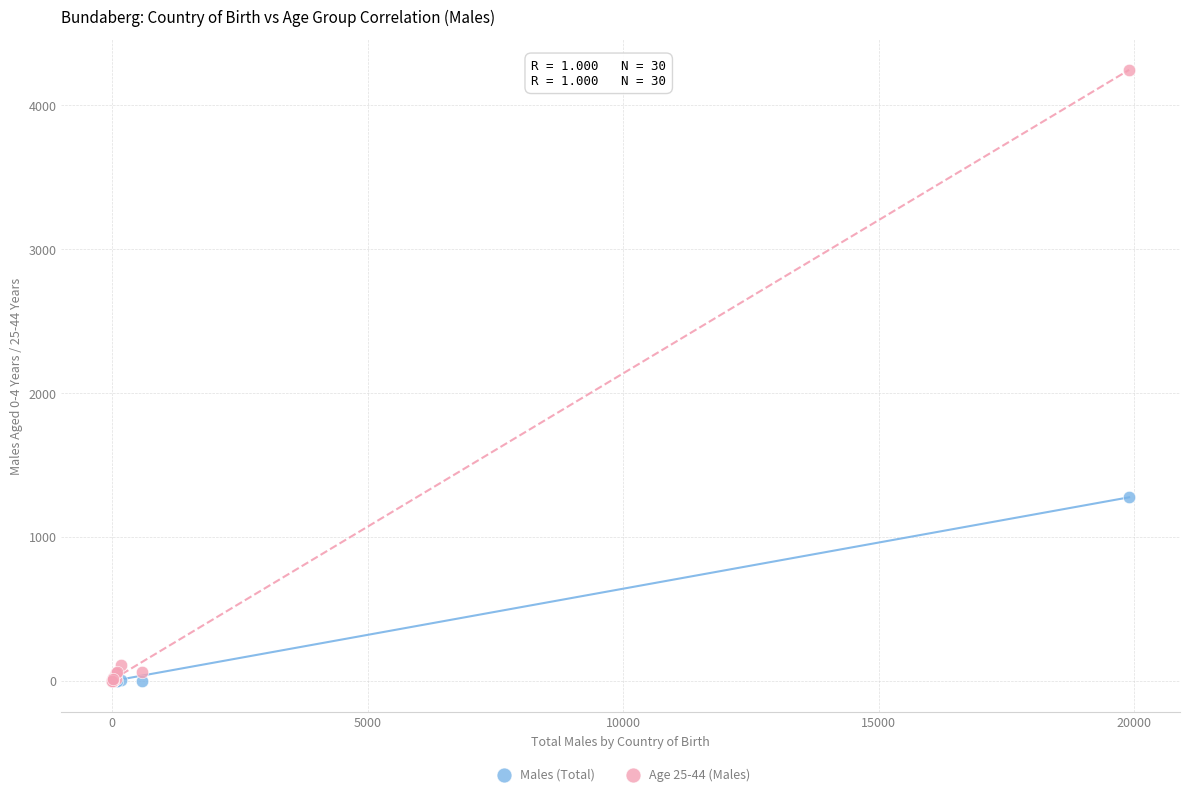

Across all series, what Y value is closest to 2123?

1275